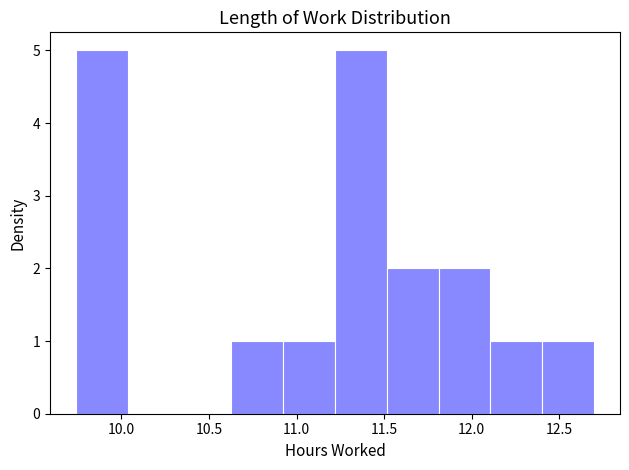

Reading left to right, transcribe this chart: for each bar, give the range it covers on the x-axis and its height. Neither the bar edges nor the heights are printed on the chart, so give them approximately, as read against the axes.

9.75 to 10.05: 5
10.05 to 10.35: 0
10.35 to 10.65: 0
10.65 to 10.90: 1
10.90 to 11.20: 1
11.20 to 11.50: 5
11.50 to 11.80: 2
11.80 to 12.10: 2
12.10 to 12.40: 1
12.40 to 12.70: 1